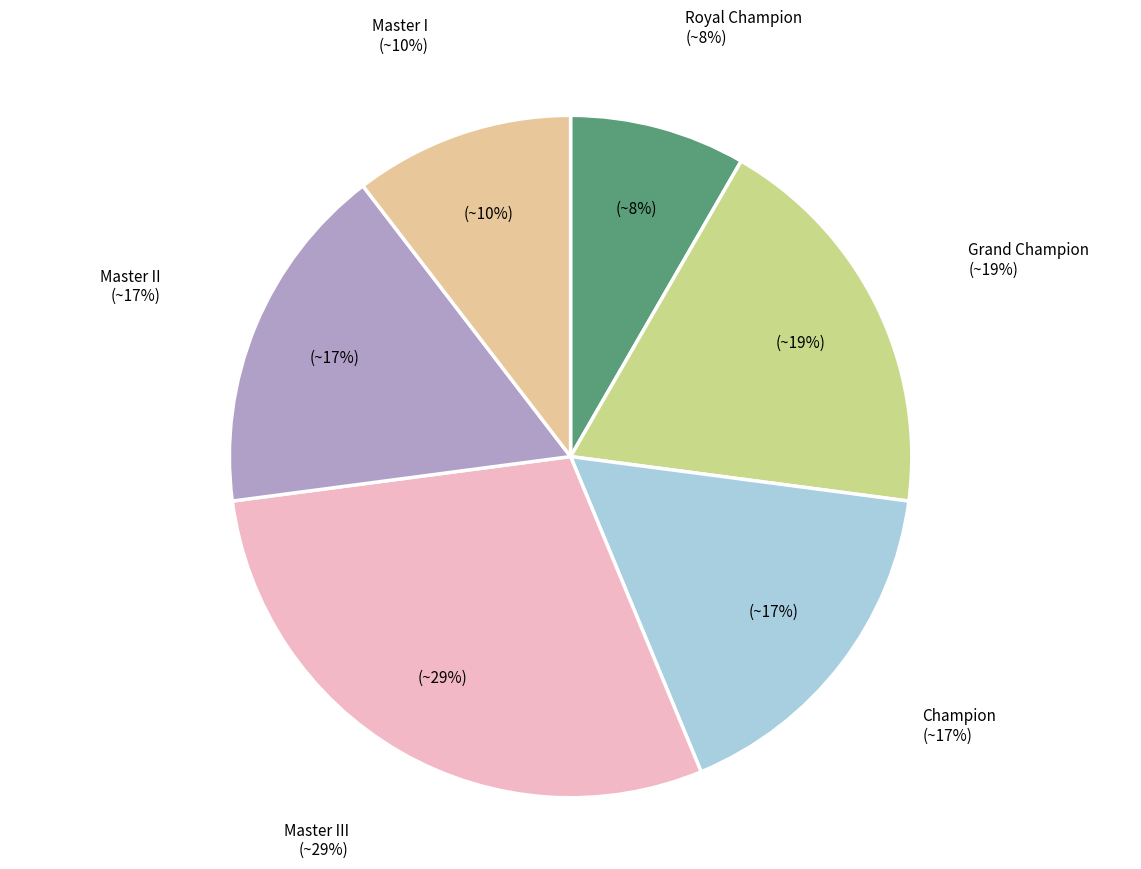

The Master II slice represents 30% of the pie. True or false?

False